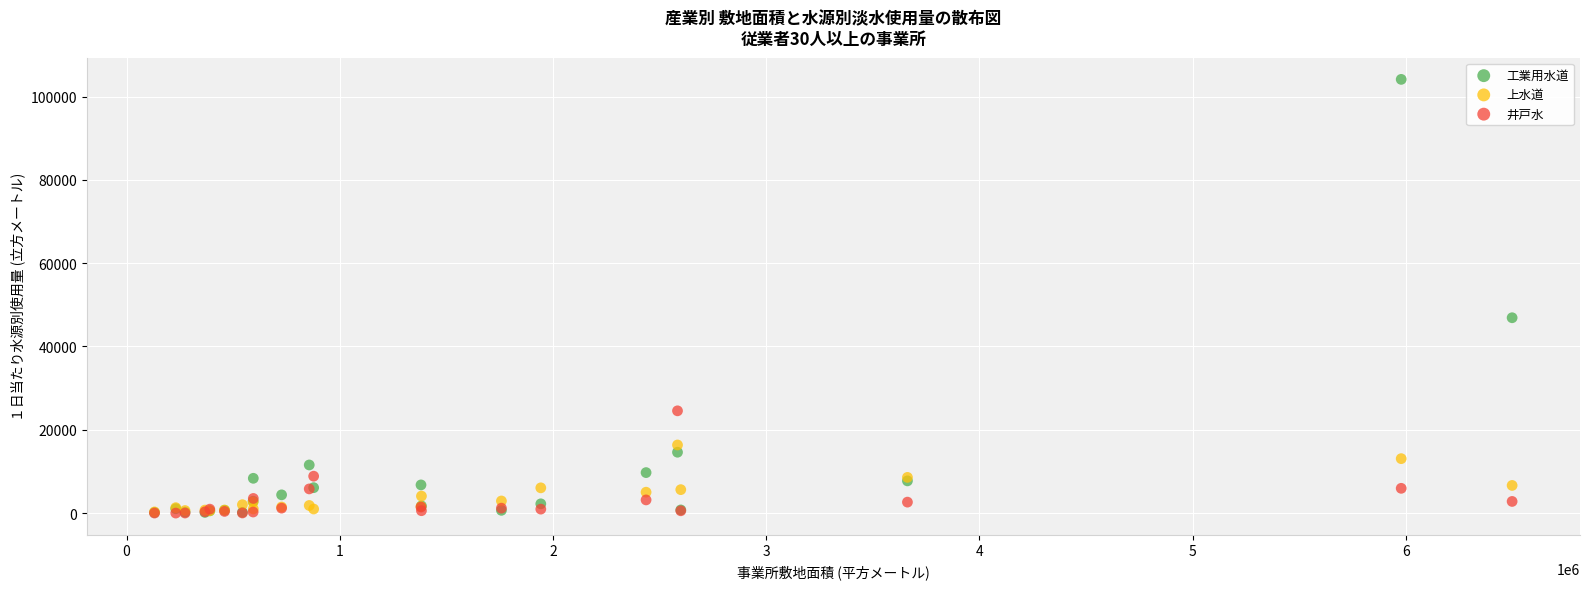

Across all series, what Y value is closest to 52066?

46899